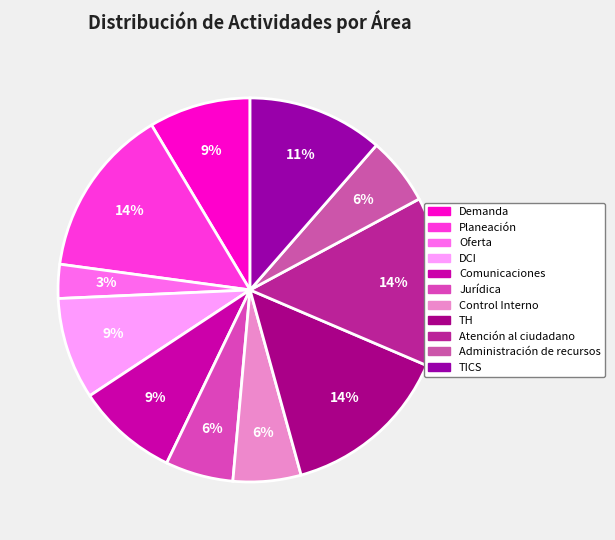

To the nearest percent, what portion does Control Interno represent?

6%